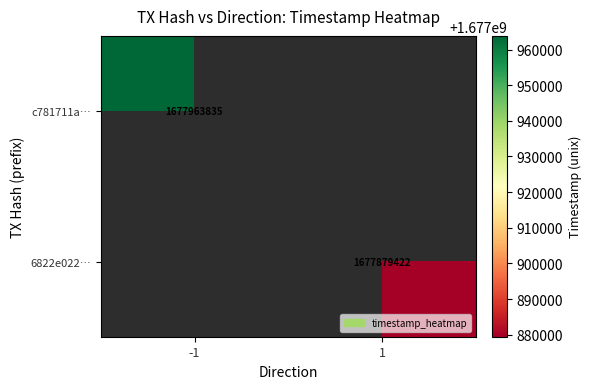

True or false: 6822e022… has a value of 1677879422 at 1.

True